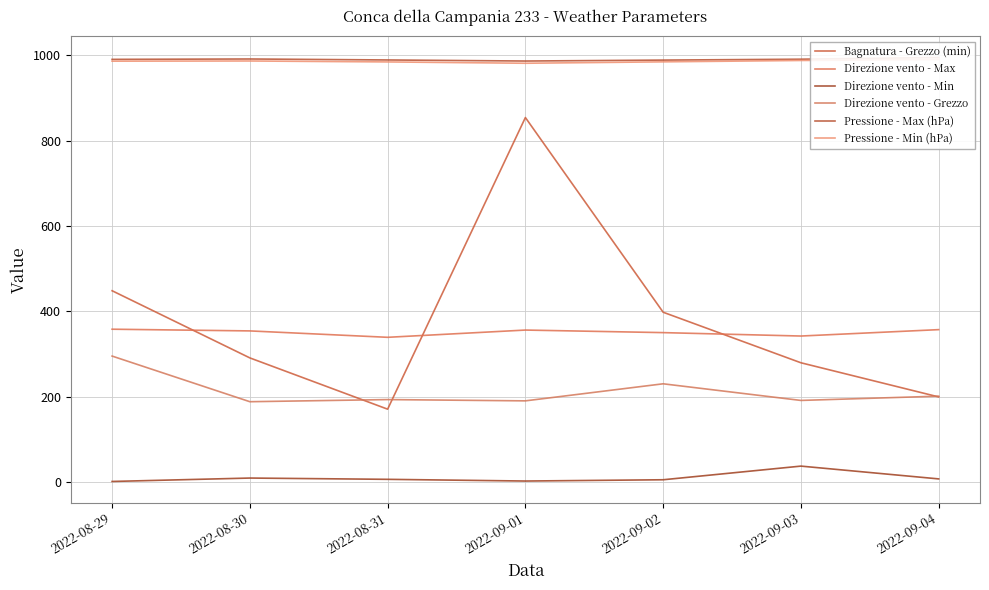

How many interior local valleys does the Direzione vento - Max series have?

2